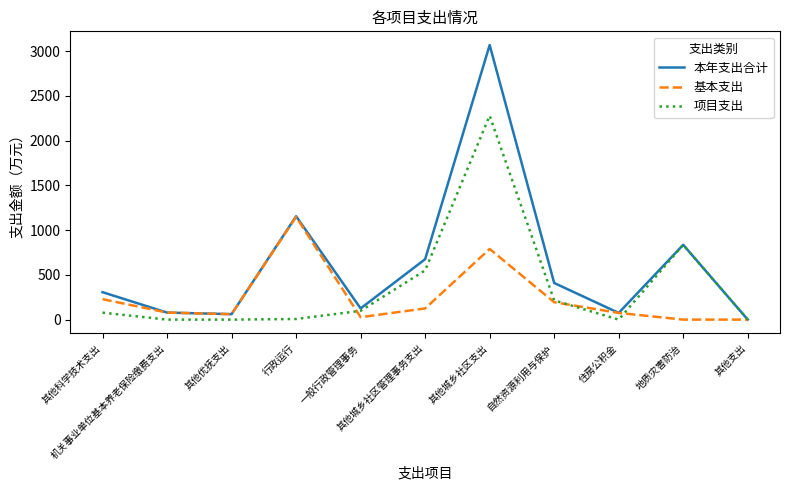

At which category does 基本支出 reach its first local peak?

行政运行